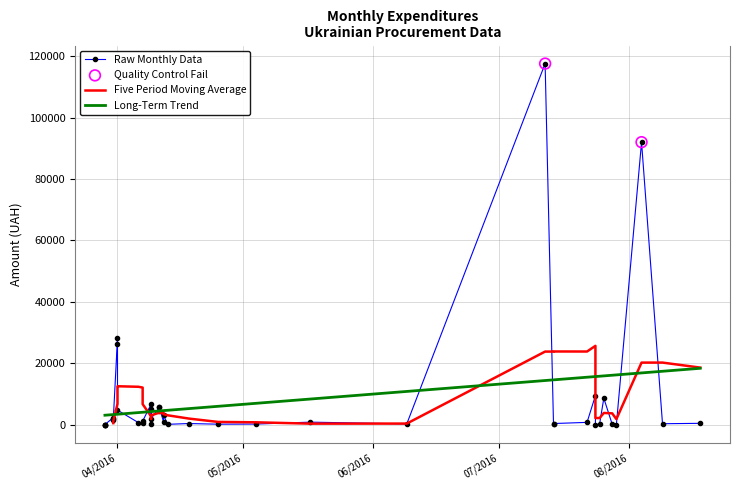

Between 36 and 12, which is larger?

12